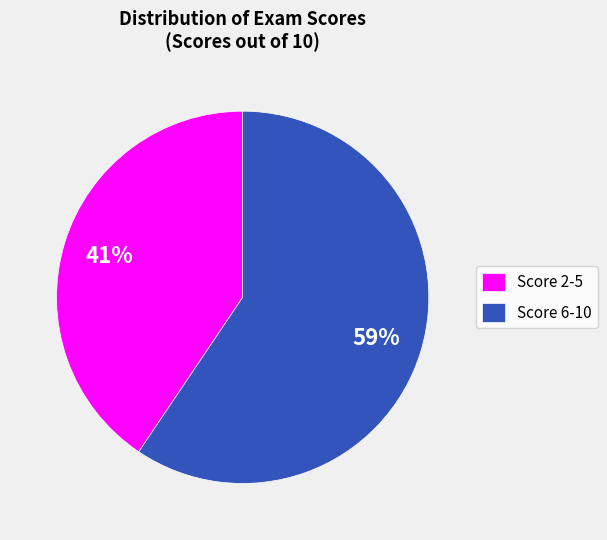

Is it true that Score 6-10 is 46% of the pie?

False